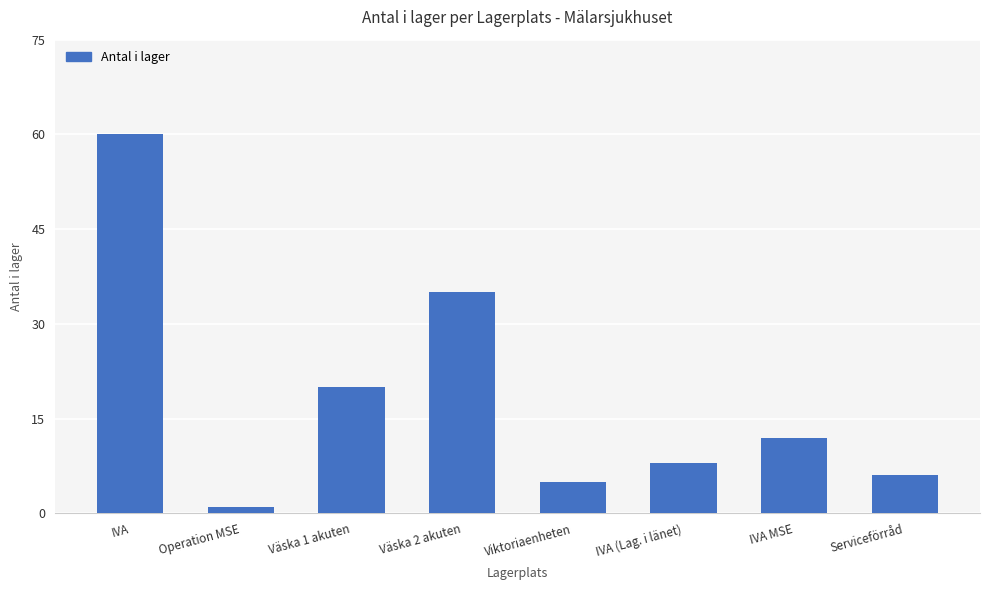

Which label corresponds to the largest value in the chart?

IVA